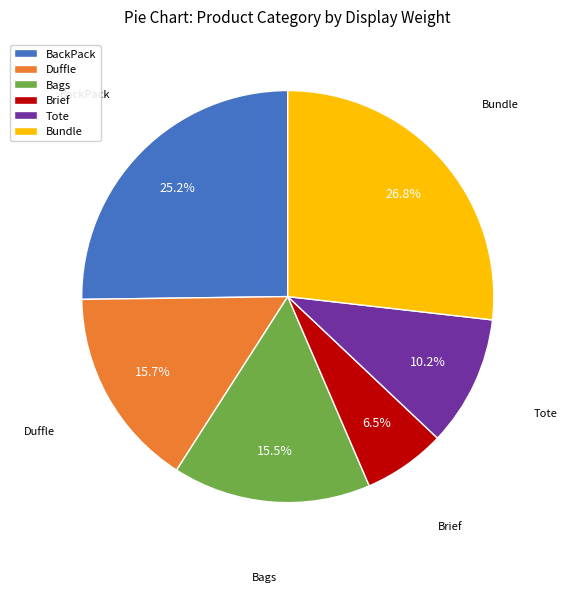

How many slices are in this pie chart?

6